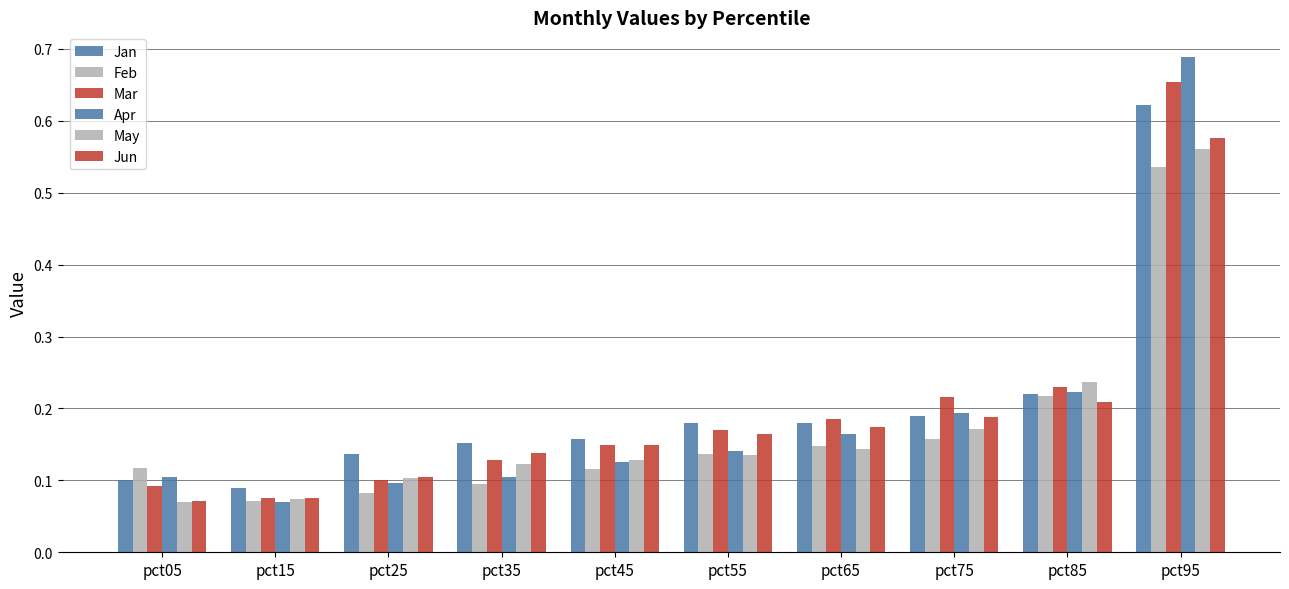

Which series has the widest spread of values?

Apr